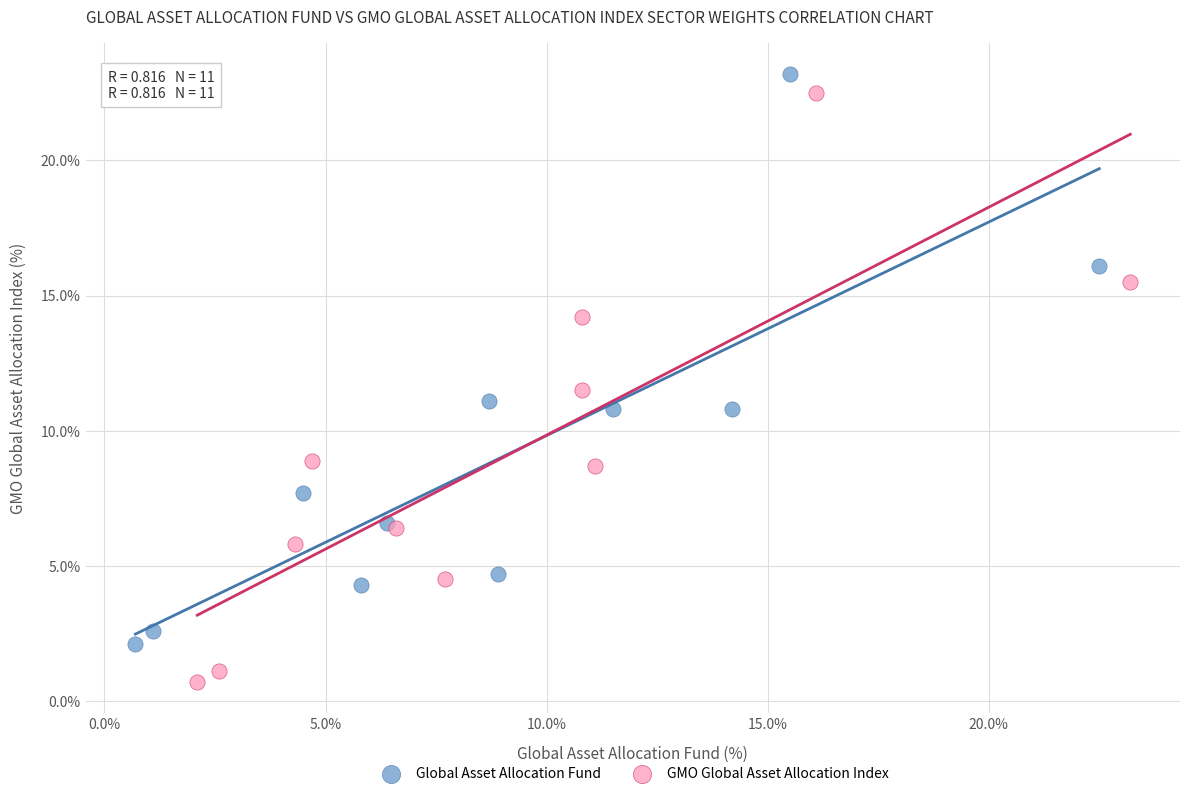

Which series reaches the minimum Y coordinate?

GMO Global Asset Allocation Index